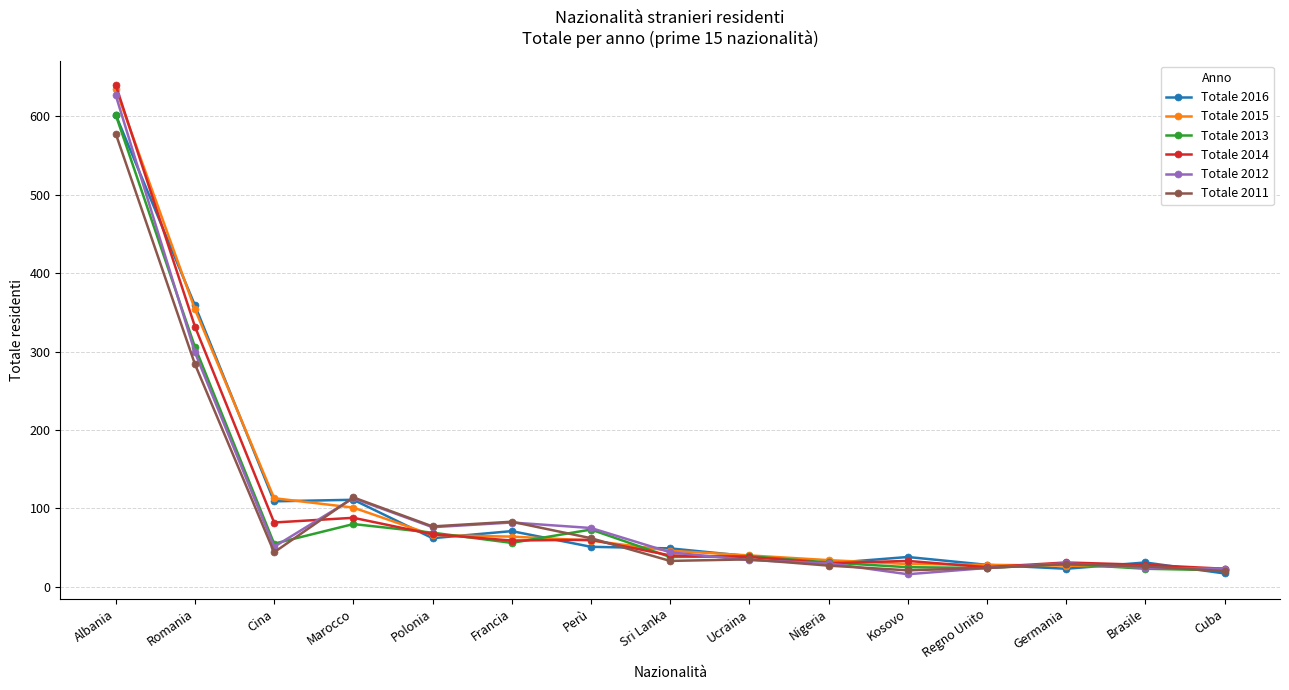

Which category has the highest value in the Totale 2015 series?

Albania